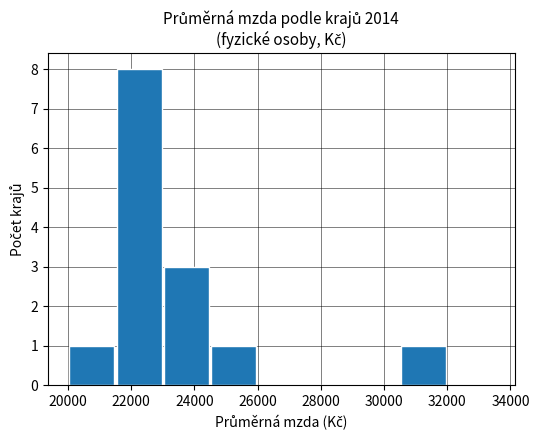

What is the sum of all values?

14